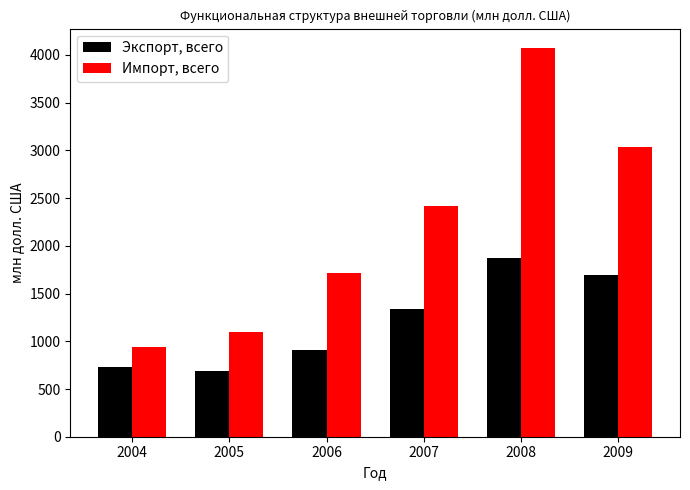

Reading right to left, extract all data points from this chart.

Экспорт, всего: 2009=1693.8	2008=1874.4	2007=1337.8	2006=906.0	2005=686.8	2004=733.2
Импорт, всего: 2009=3040.2	2008=4072.4	2007=2417.0	2006=1718.2	2005=1101.3	2004=941.0